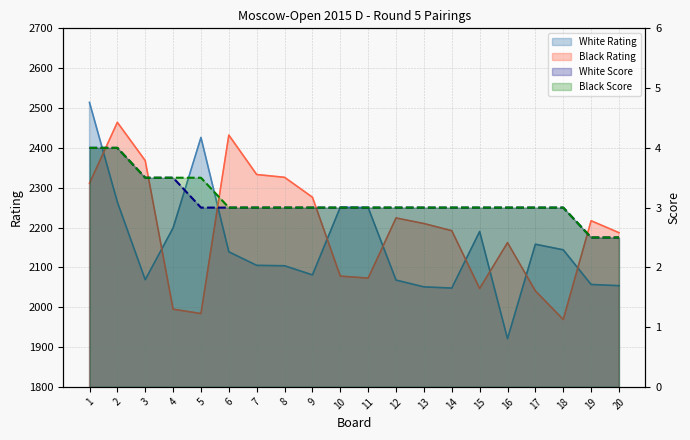

What is the difference between the second highest and minimum values in the Black Rating series?

463.0